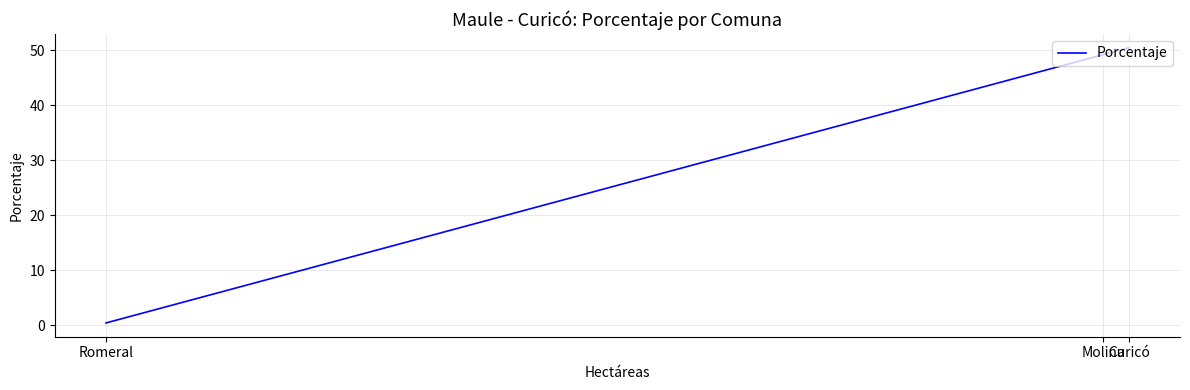

What is the difference between the maximum and minimum values?

50.0